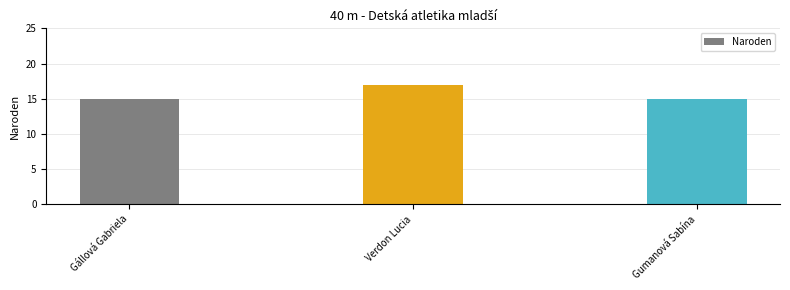

Reading left to right, extract all data points from this chart.

15	17	15